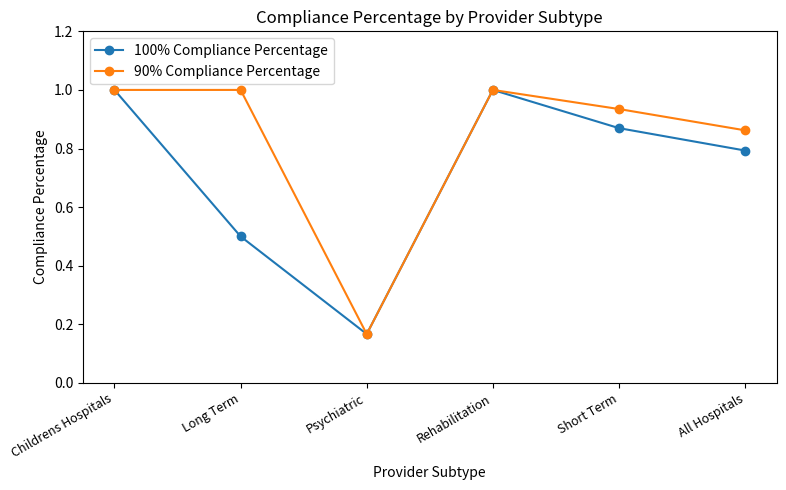

Where is the first local maximum for 100% Compliance Percentage?

Rehabilitation